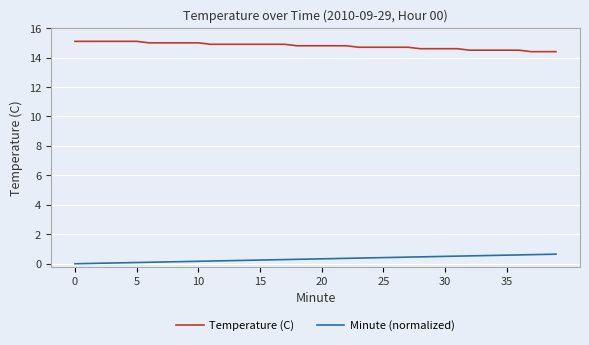

What is the difference between the maximum and minimum values in the Temperature (C) series?

0.7